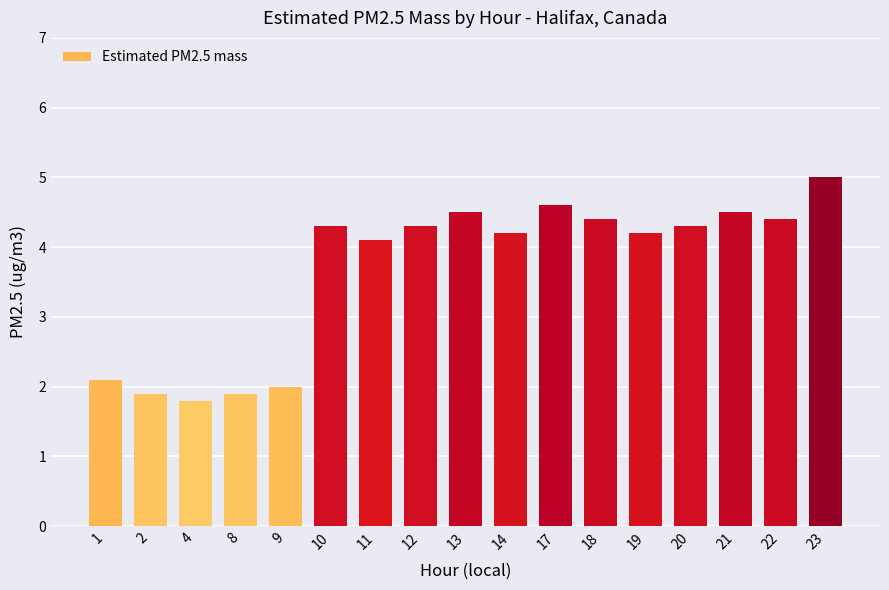

Where is the data nearest to the value 3?

1